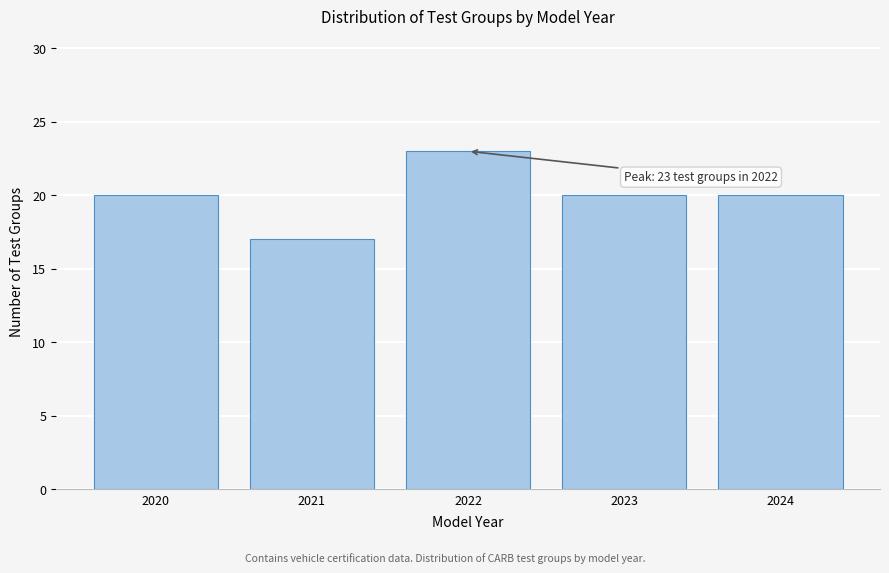

Reading left to right, transcribe all the data shown in this chart.

20	17	23	20	20